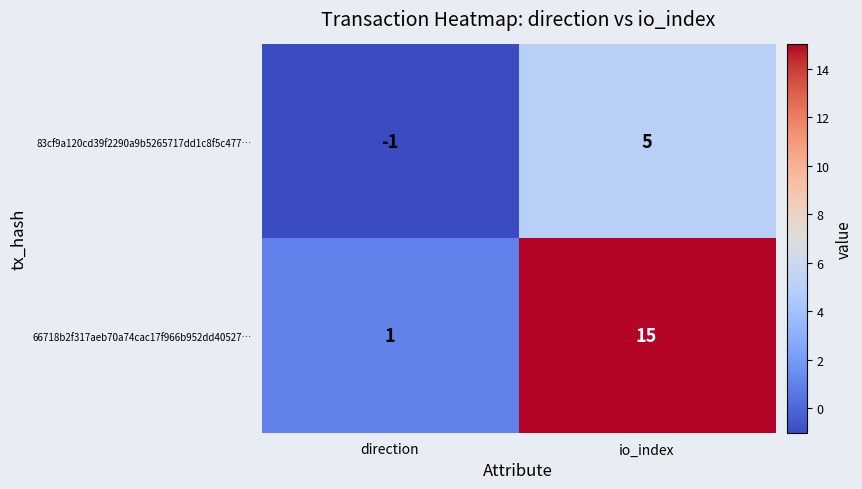

Count the number of categories in the chart.

2